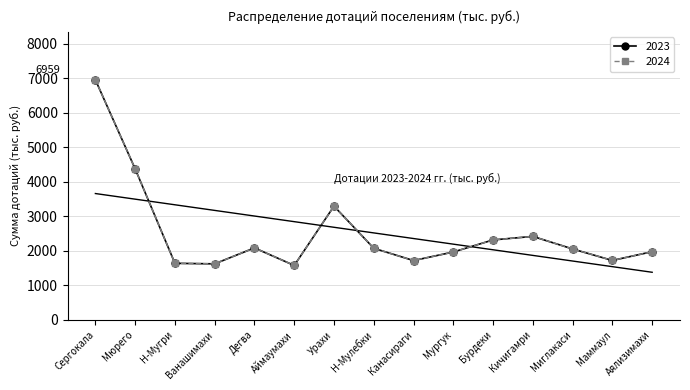

Which series has the largest total across all categories?

2023